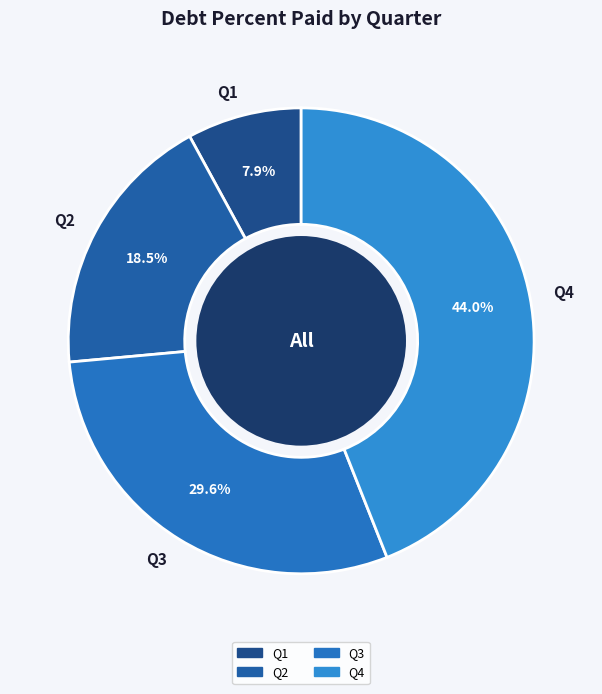

Which slice is the largest?

Q4